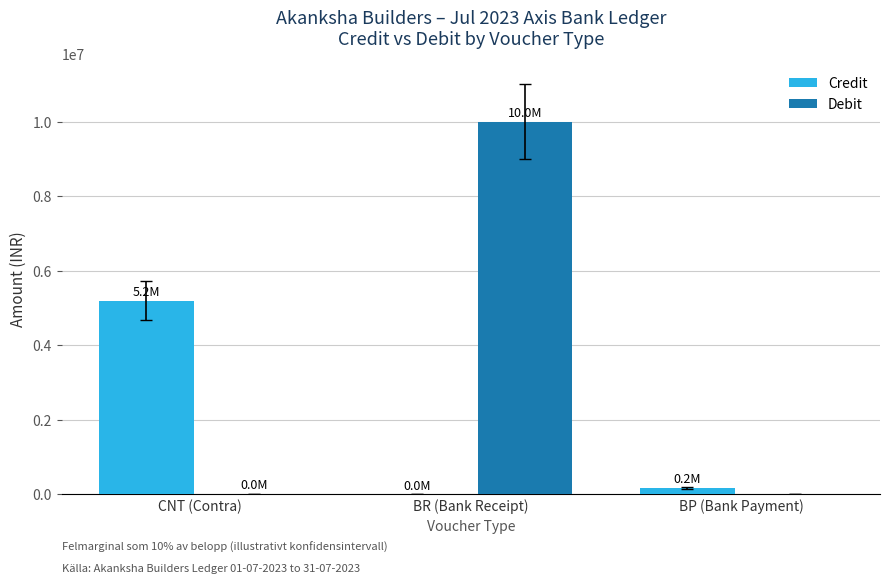

Does the chart contain stacked bars?

No